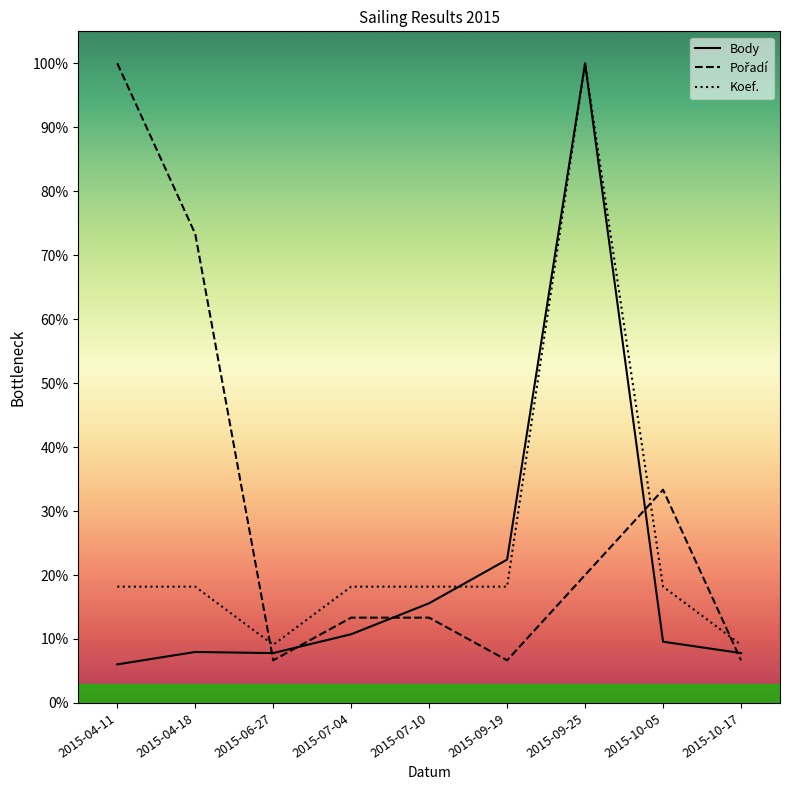

Between 2015-07-10 and 2015-09-25, which series saw the biggest shift?

Body